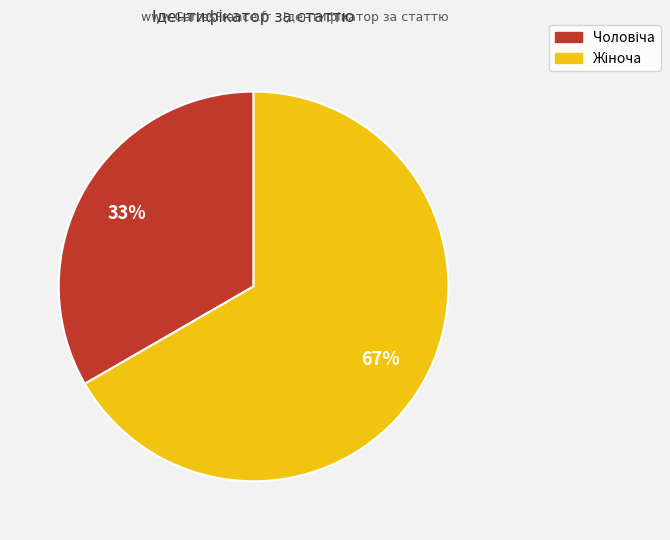

Does any single category account for the majority?

Yes